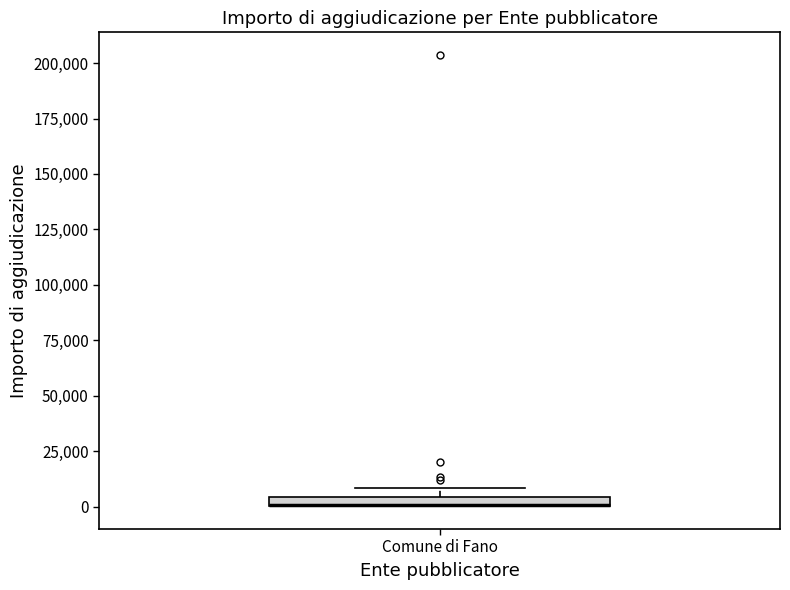

Where is the lower edge of the box for Comune di Fano on the y-axis? The values are not printed on the chart, so give them approximately, as read against the axis.

0